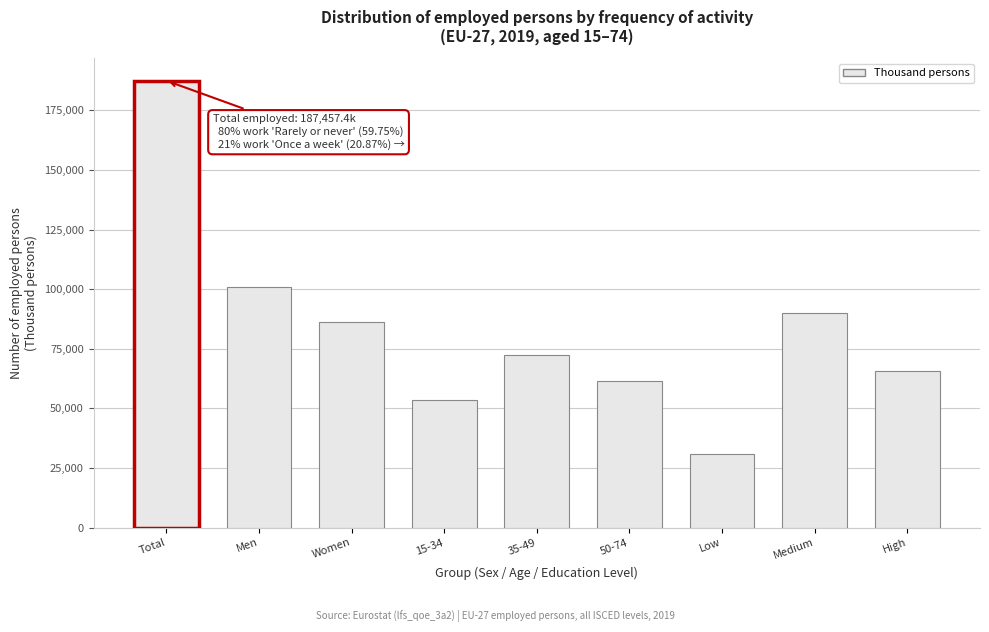

Reading left to right, what are all the values shown in this chart?

Total=187457.4	Men=101055.9	Women=86401.6	15-34=53394.4	35-49=72470.1	50-74=61592.9	Low=31086.6	Medium=90078.1	High=65896.8